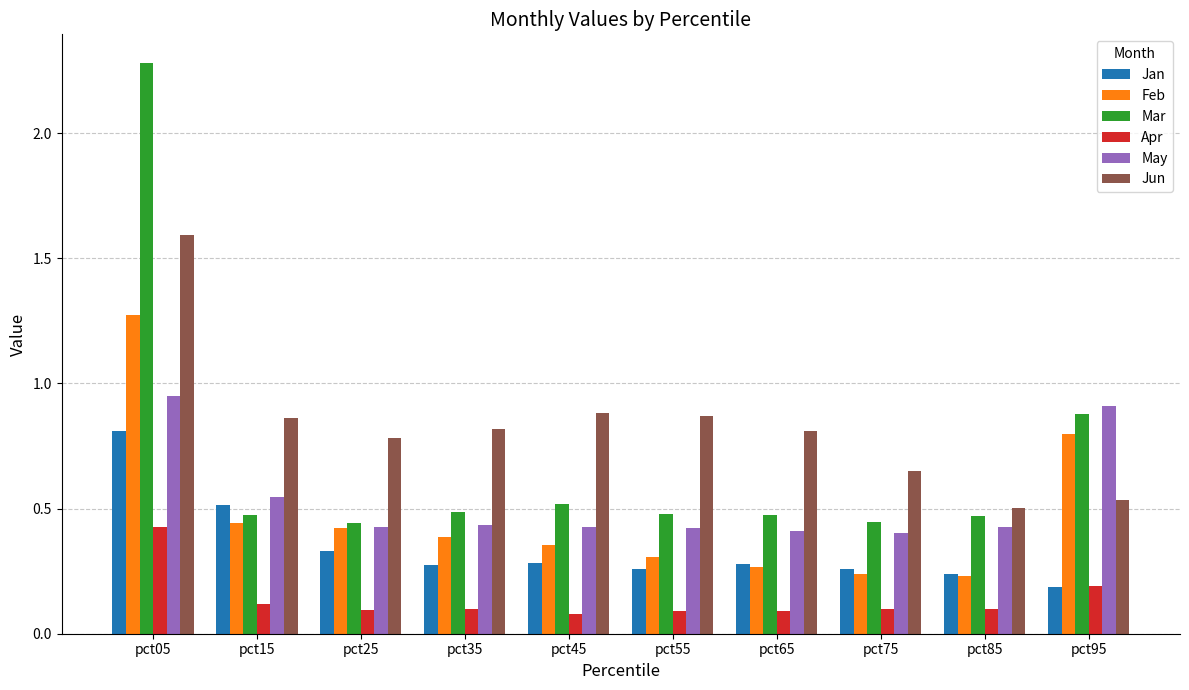

How many groups of bars are there?

10